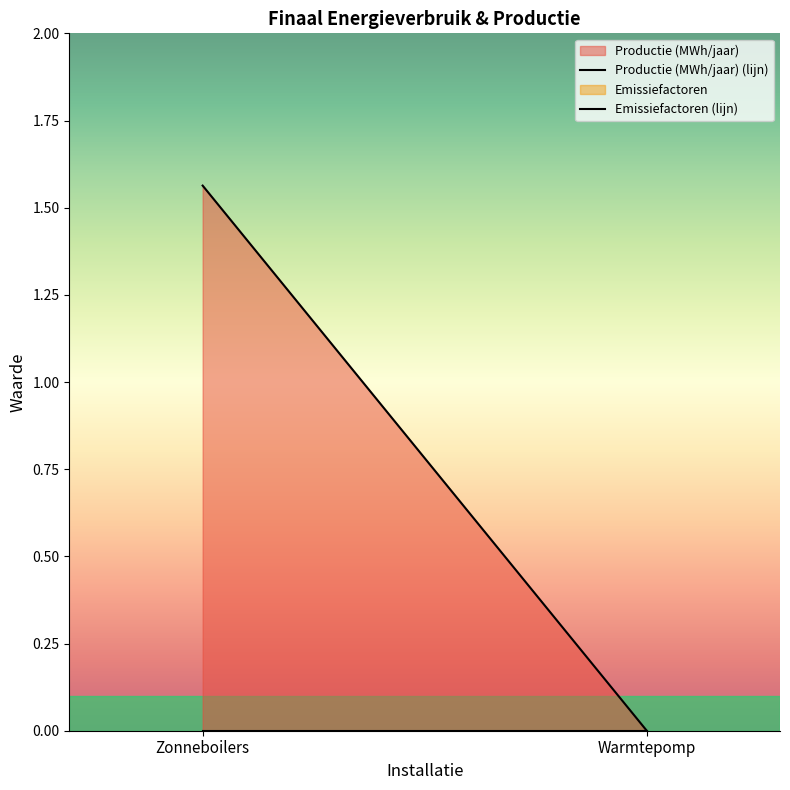

At which label does Productie (MWh/jaar) reach its peak?

Zonneboilers